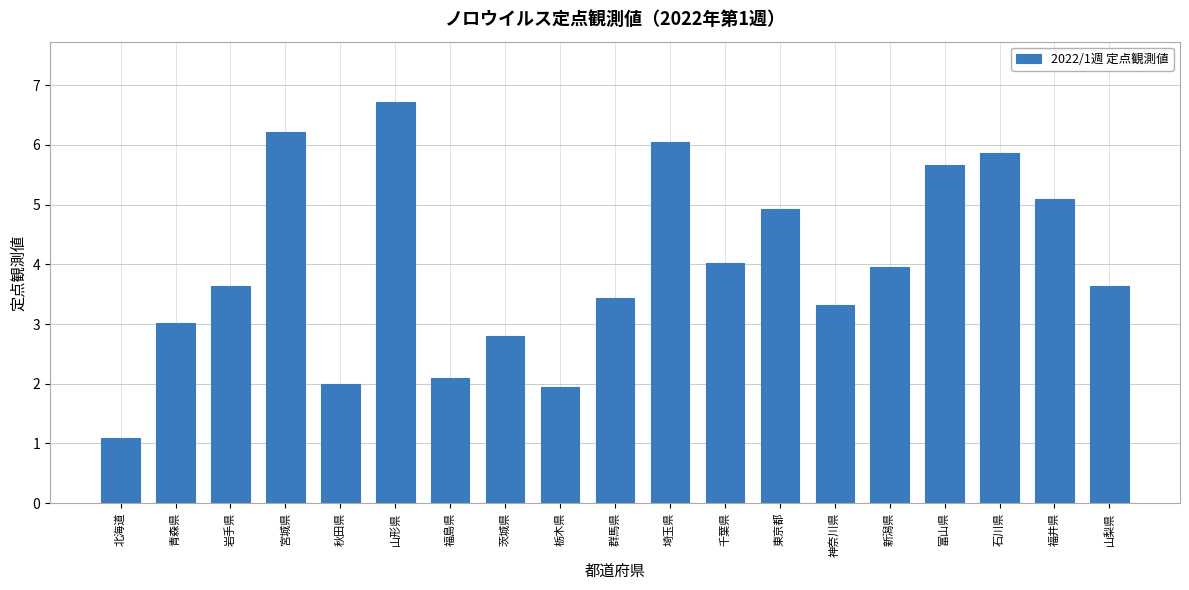

How many bars are there in total?

19